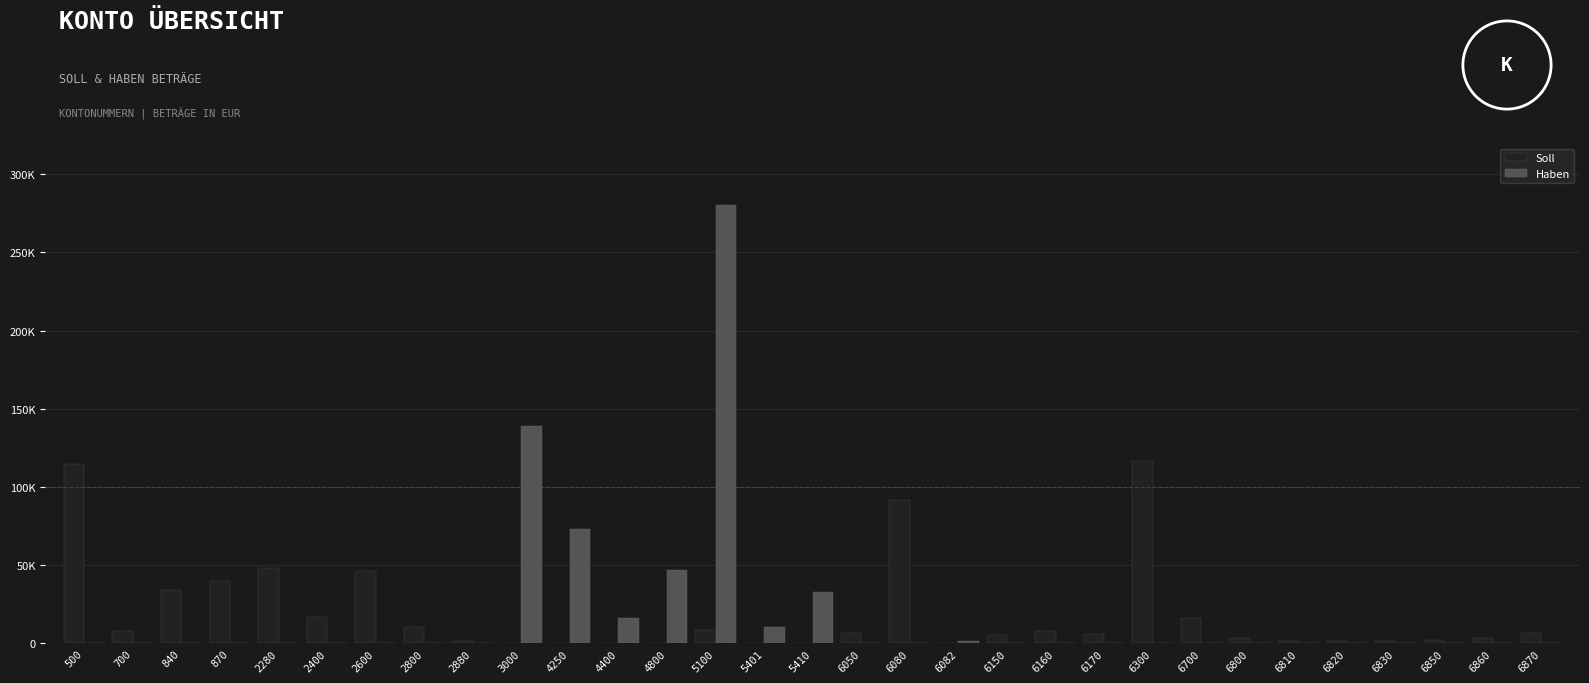

What are all the series names shown in the legend?

Soll, Haben